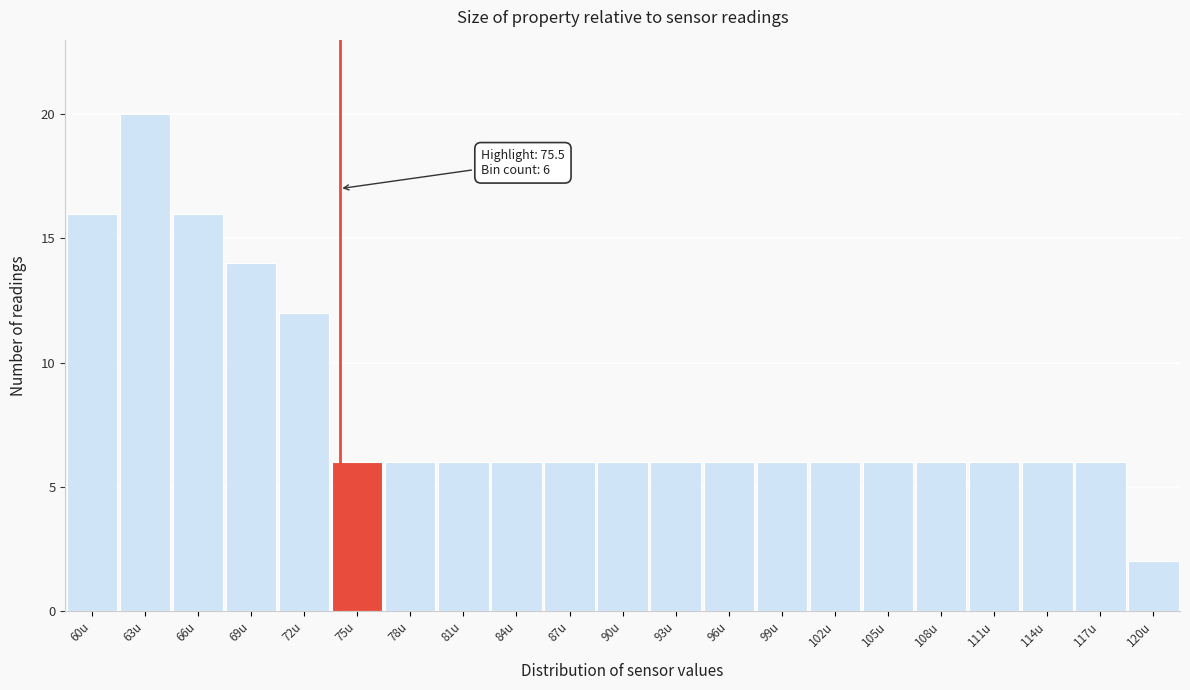

Reading left to right, list all the values displayed in this chart.

16	20	16	14	12	6	6	6	6	6	6	6	6	6	6	6	6	6	6	6	2